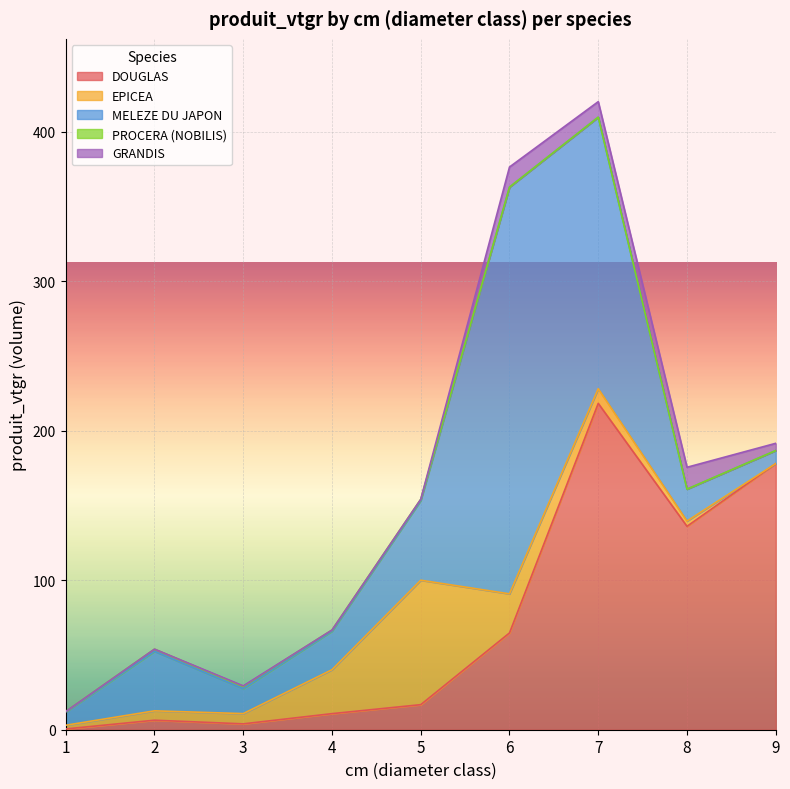

What is the value of the PROCERA (NOBILIS) point at the 4th from the left?

0.8